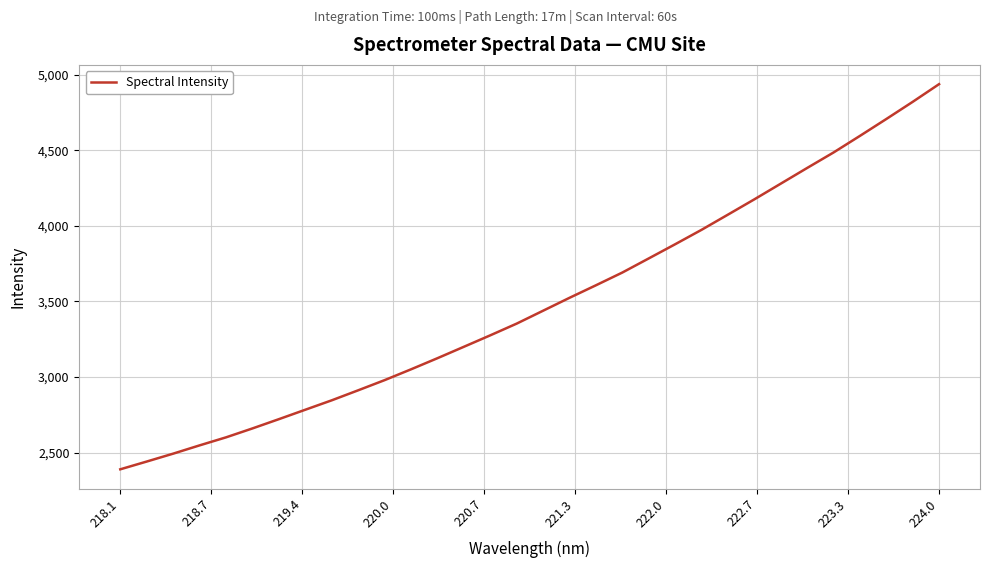

What is the difference between the maximum and minimum values?

2548.8